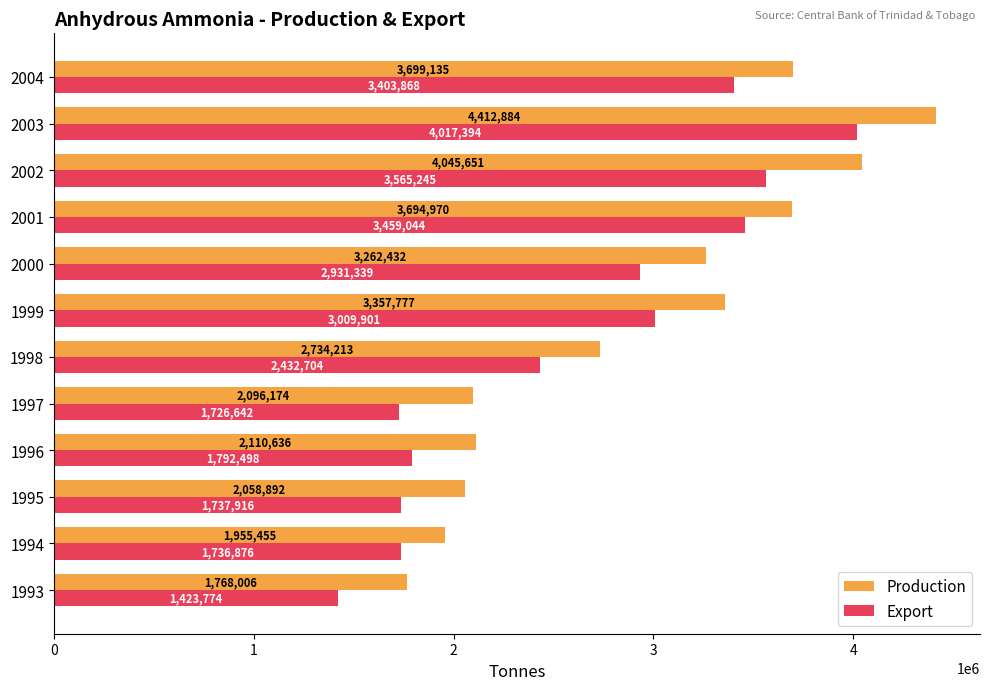

What is the approximate value of Export at 1995?

1737916